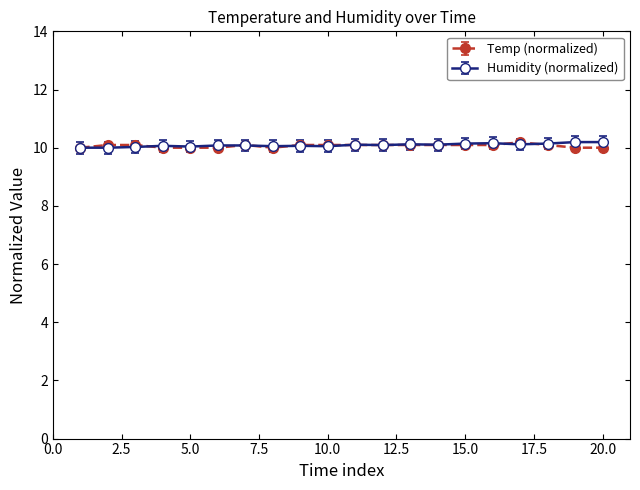

What is the value of the Temp (normalized) point at the 1st from the left?

10.0